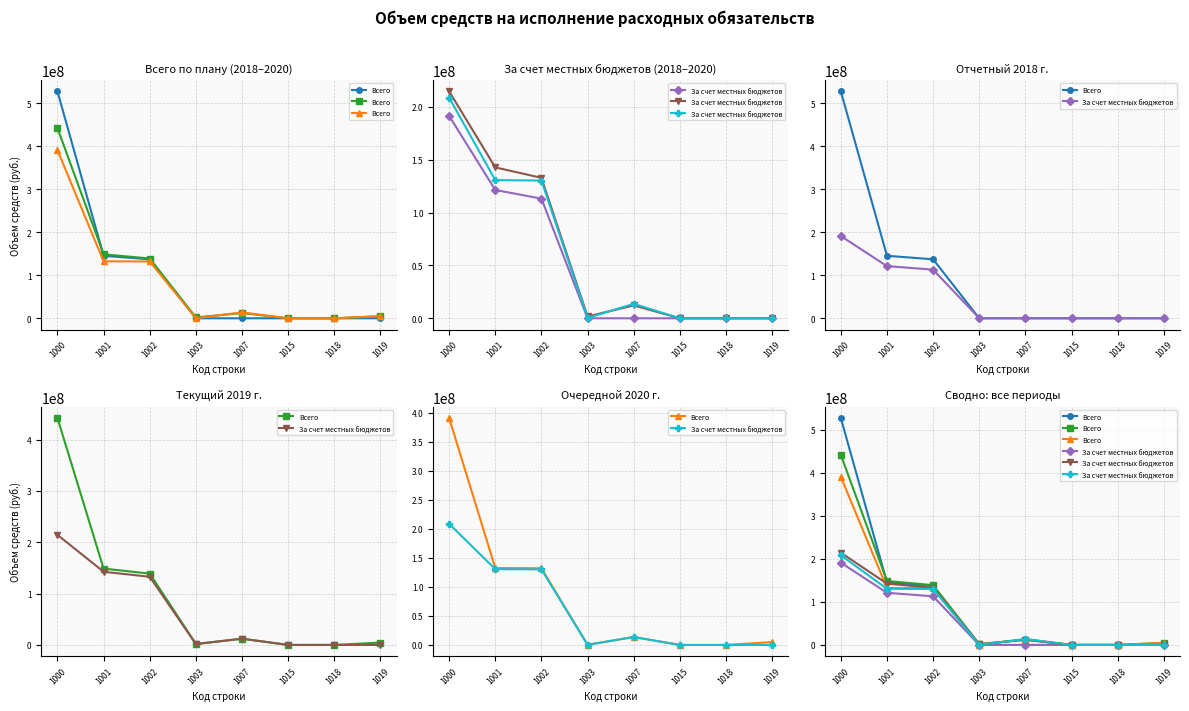

How many data points in За счет местных бюджетов are above 13687000?

3